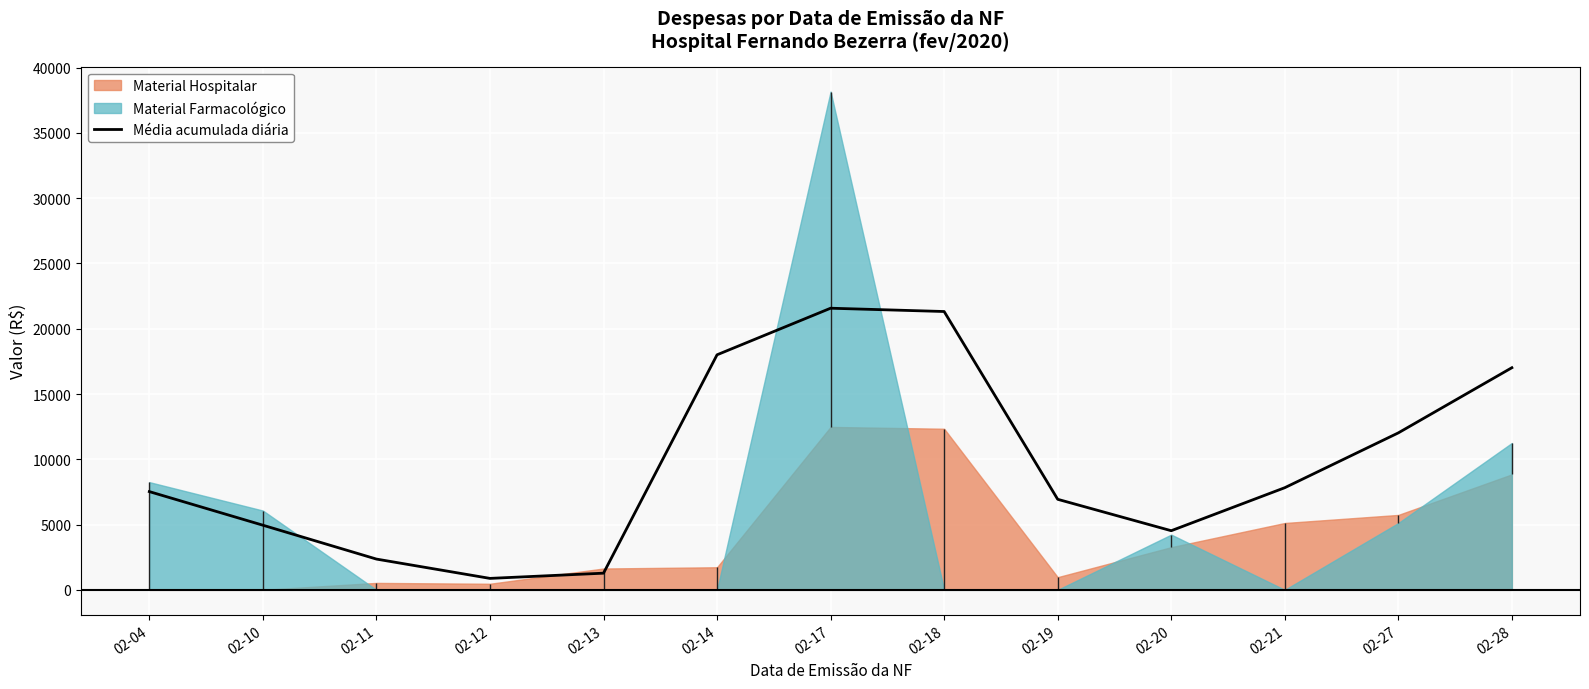

What is the change in value from 02-12 to 02-18?

+20443.0